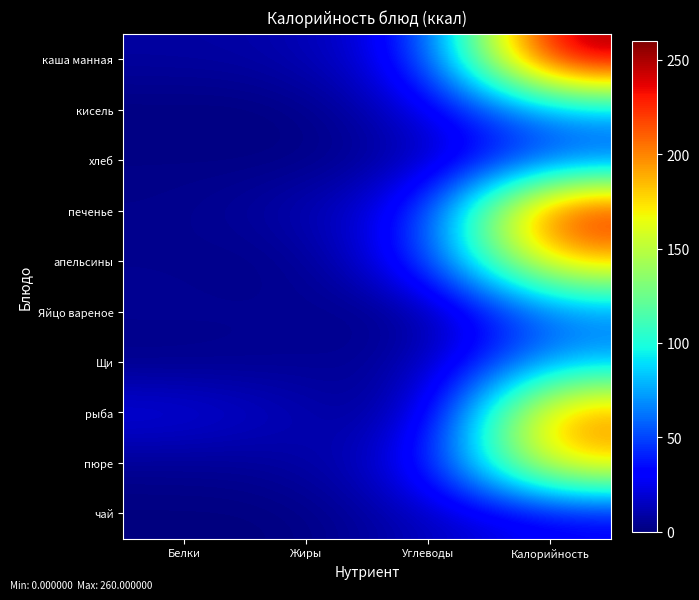

Count the number of data series in this chart.

10